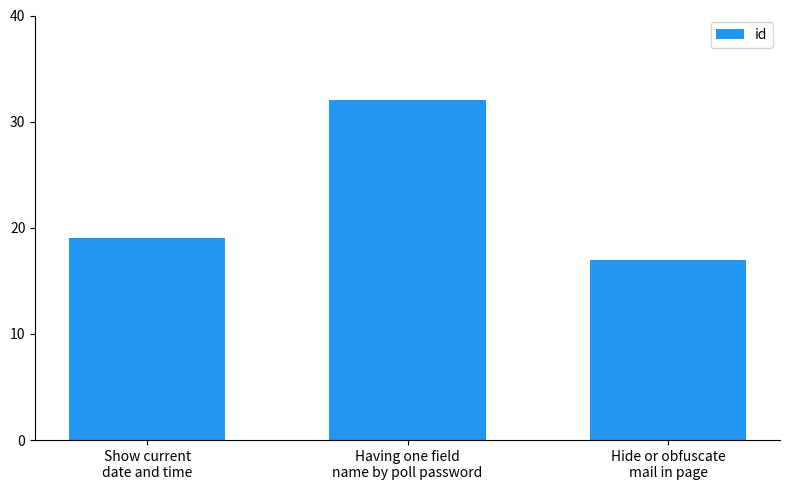

True or false: the data shows 32 at Having one field
name by poll password.

True